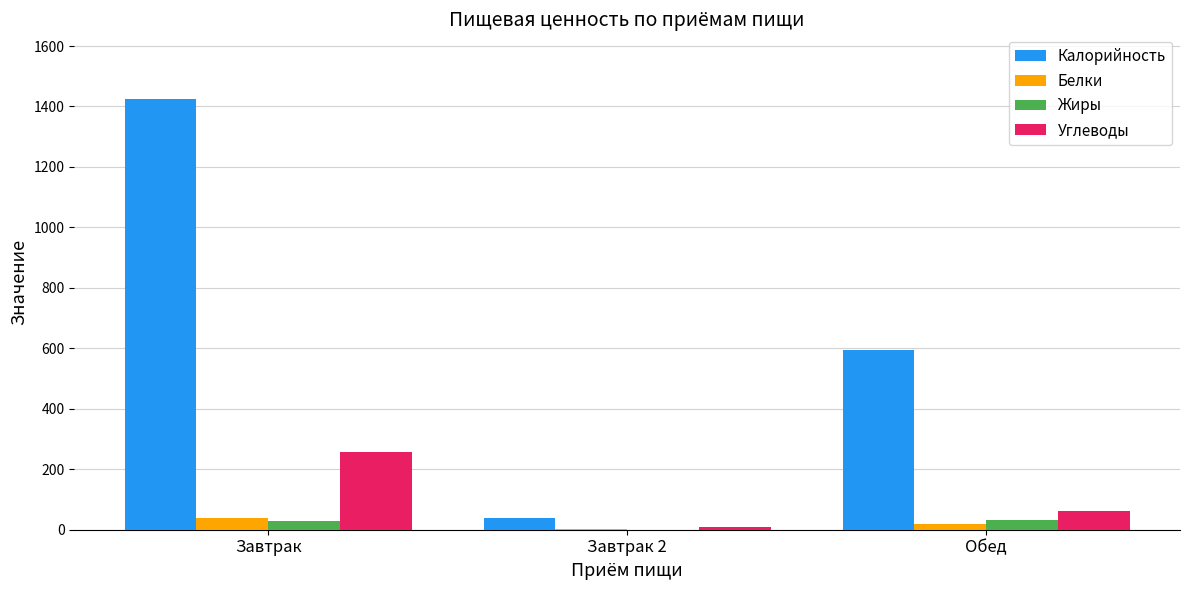

Which series has the widest spread of values?

Калорийность